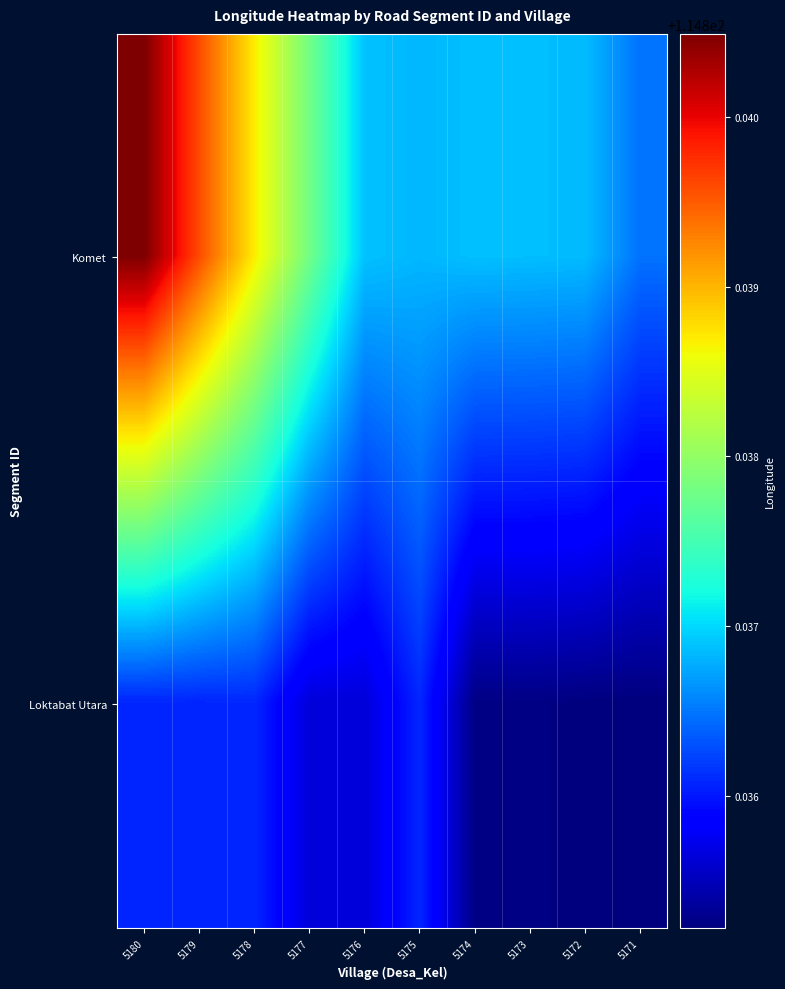

Which series has the widest spread of values?

Komet